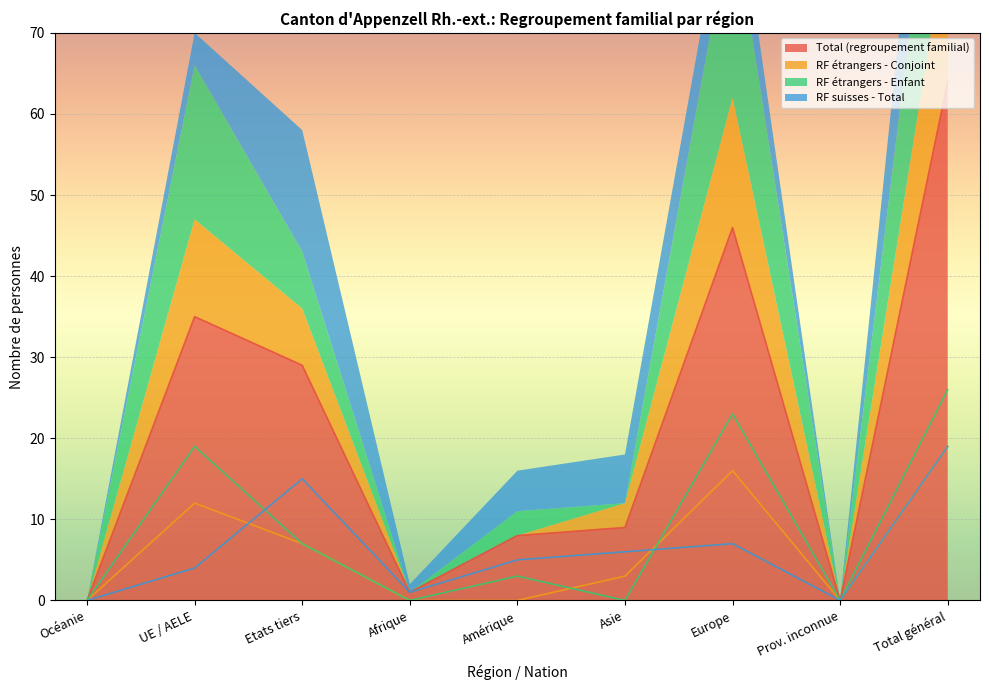

What is the highest value of the Total (regroupement familial) series?

64